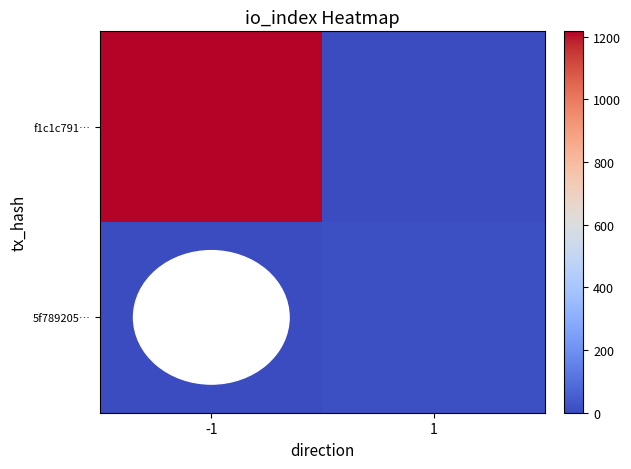

At which category does the chart reach its peak across all series?

-1